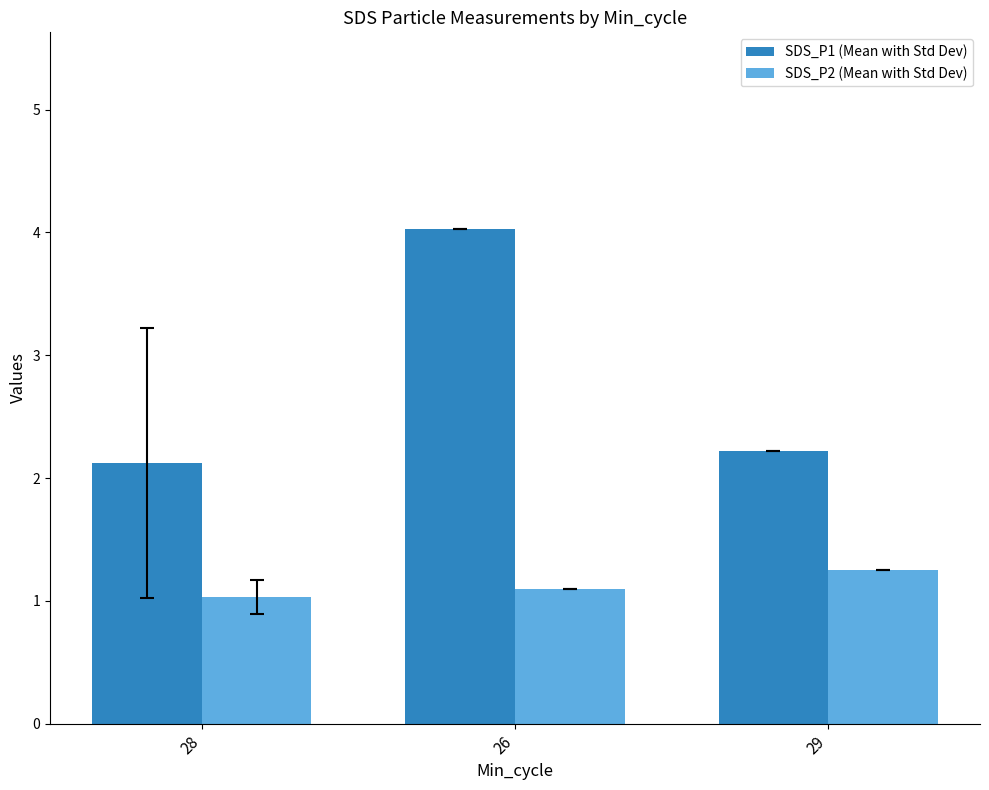

What is the label of the 1st bar from the left?

28